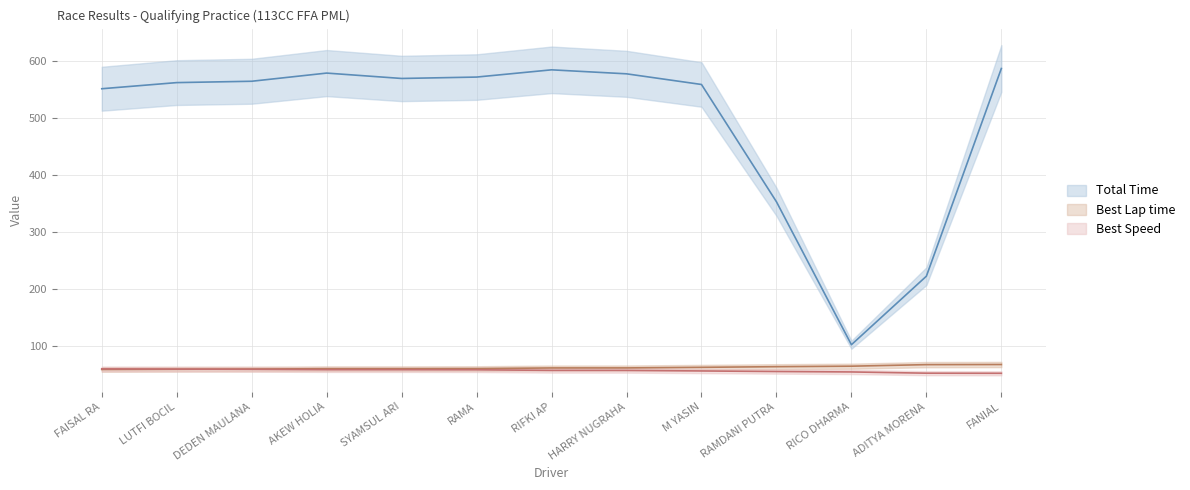

Between DEDEN MAULANA and RAMDANI PUTRA, which series saw the biggest shift?

Total Time